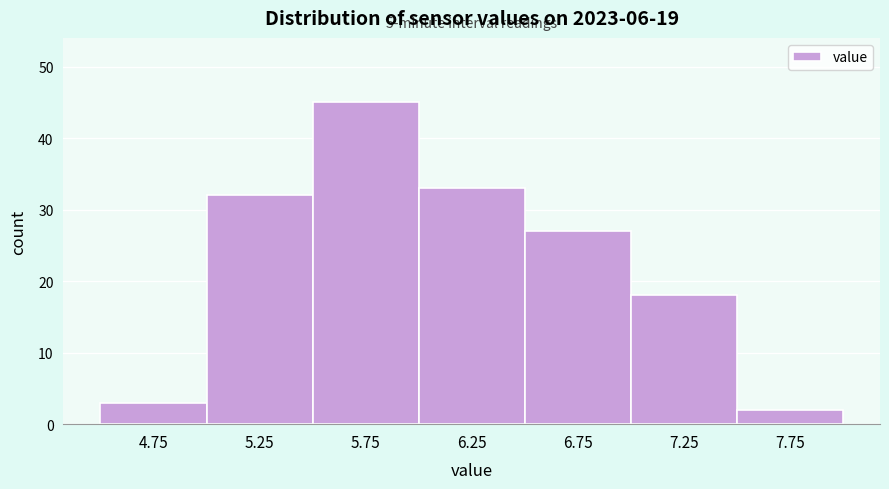

Which range on the x-axis has the tallest bar?

5.5 to 6.0